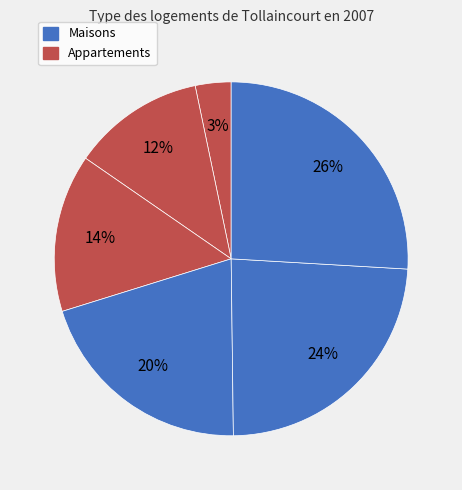

Count the number of slices in the pie.

6